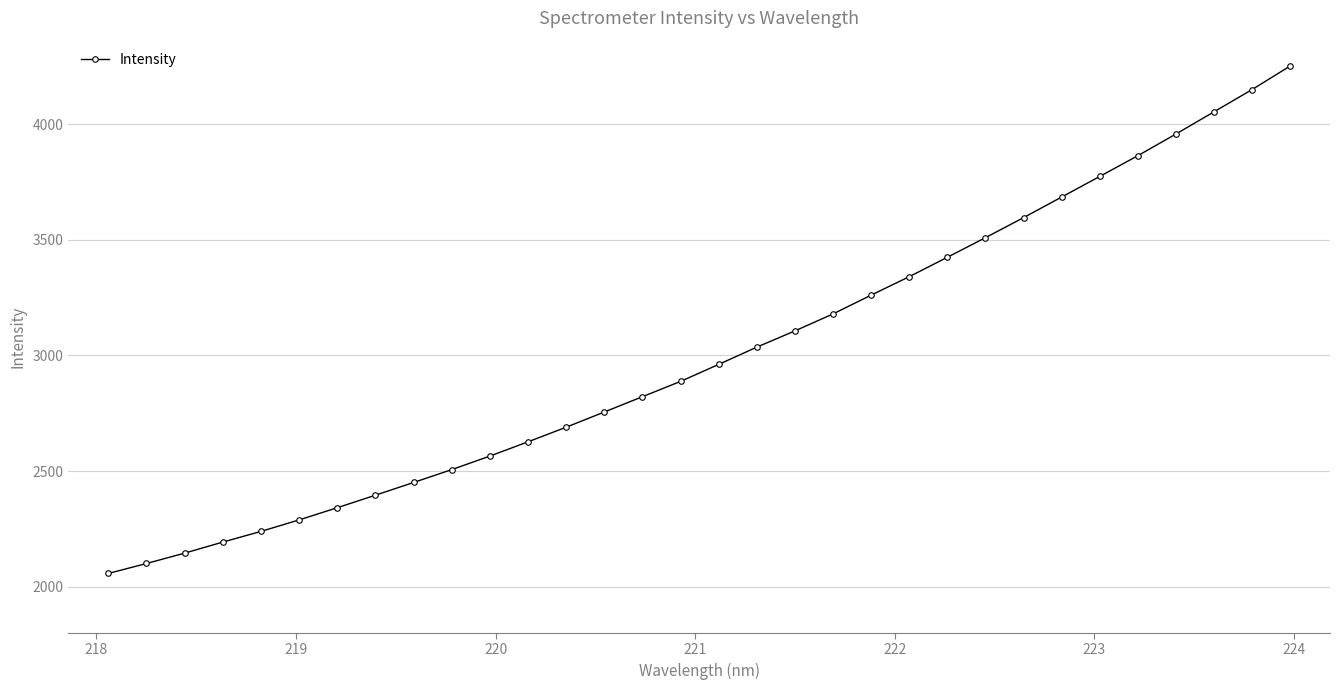

What is the value of the 2nd point from the left?

2099.9